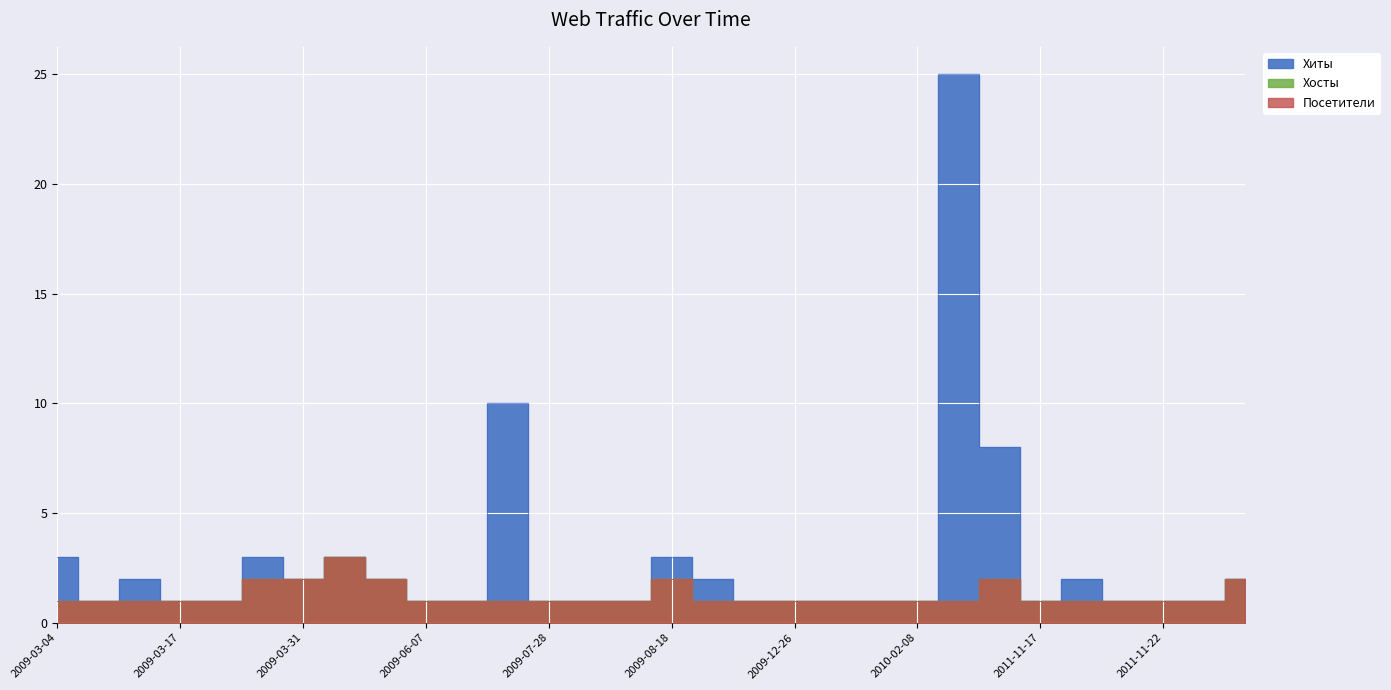

Rank the categories by Посетители value from lowest to highest.

2009-03-04, 2009-03-11, 2009-03-13, 2009-03-17, 2009-03-24, 2009-06-07, 2009-06-30, 2009-07-01, 2009-07-28, 2009-08-03, 2009-08-06, 2009-10-15, 2009-12-24, 2009-12-26, 2010-02-03, 2010-02-06, 2010-02-08, 2011-11-15, 2011-11-17, 2011-11-18, 2011-11-21, 2011-11-22, 2011-11-23, 2009-03-28, 2009-03-31, 2009-04-10, 2009-08-18, 2011-11-16, 2020-09-24, 2009-04-03